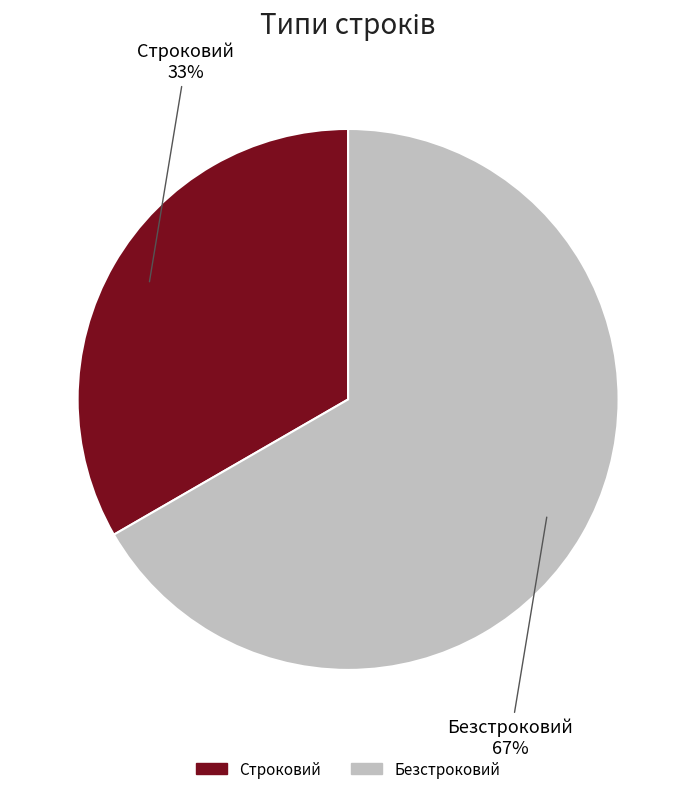

Which slice is the largest?

Безстроковий